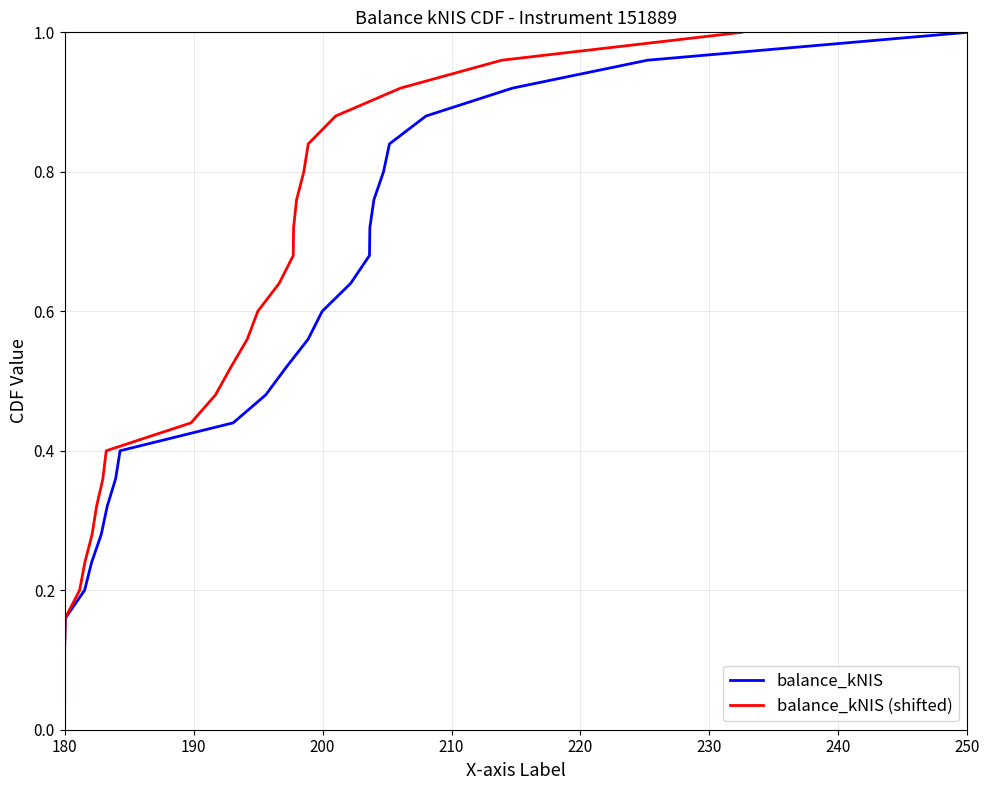

Count the number of categories in the chart.

25